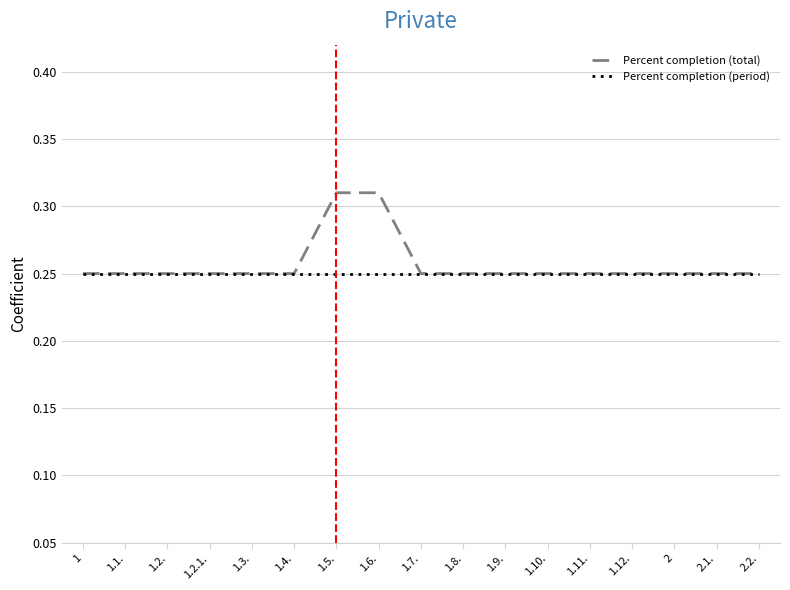

What is the sum of all Percent completion (total) values?

4.4